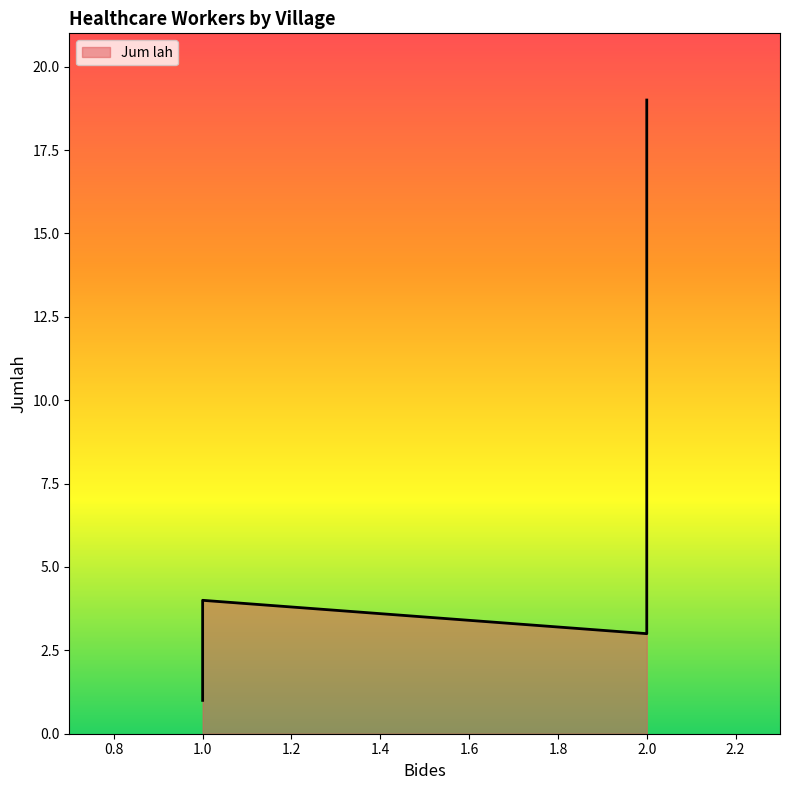

The value at Karanggondang is 1. True or false?

False